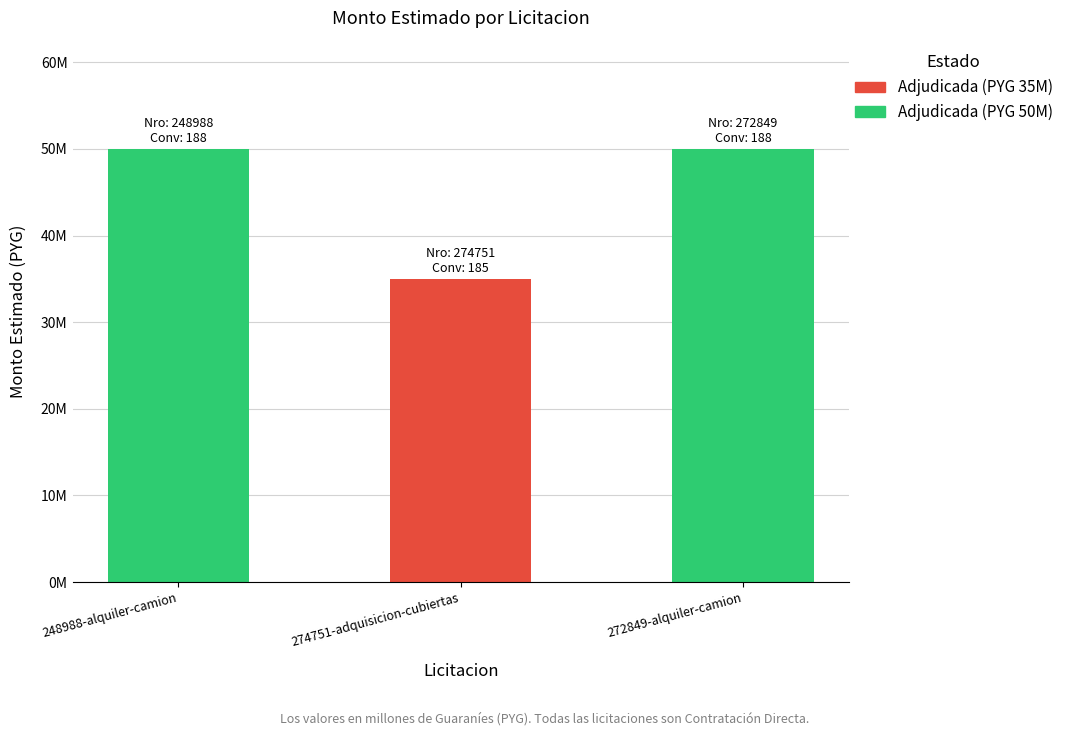

What position from the right is 274751-adquisicion-cubiertas?

2